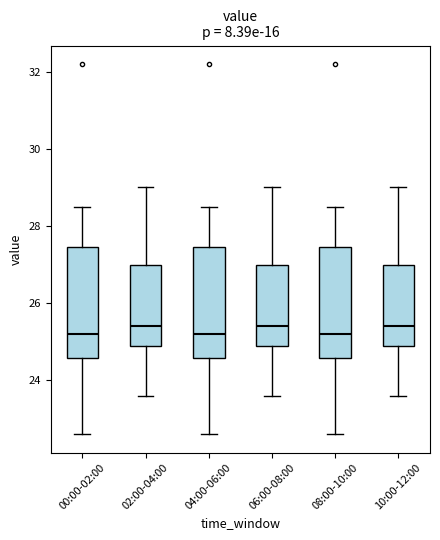

Reading left to right, transcribe this box plot: for each box, give where its median line is, the range the box spans, and where its two whiskers end, as read against the y-axis. The values are not printed on the chart, so give them approximately, as read against the axis.

00:00-02:00: median 25.2, box 24.6 to 27.4, whiskers 22.6 to 28.6
02:00-04:00: median 25.4, box 24.8 to 27.0, whiskers 23.6 to 29.0
04:00-06:00: median 25.2, box 24.6 to 27.4, whiskers 22.6 to 28.6
06:00-08:00: median 25.4, box 24.8 to 27.0, whiskers 23.6 to 29.0
08:00-10:00: median 25.2, box 24.6 to 27.4, whiskers 22.6 to 28.6
10:00-12:00: median 25.4, box 24.8 to 27.0, whiskers 23.6 to 29.0